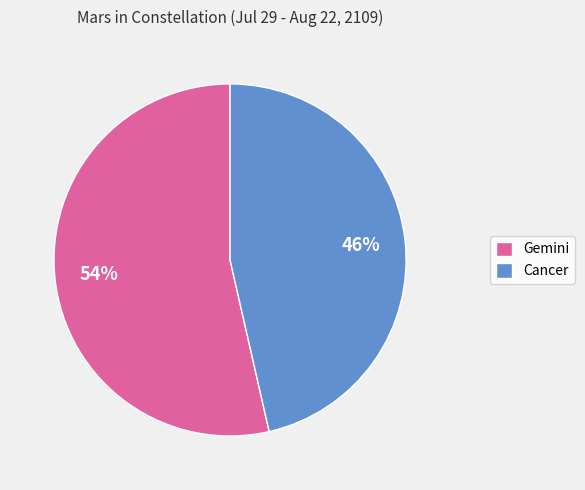

What percentage is the Gemini slice, to the nearest percent?

54%